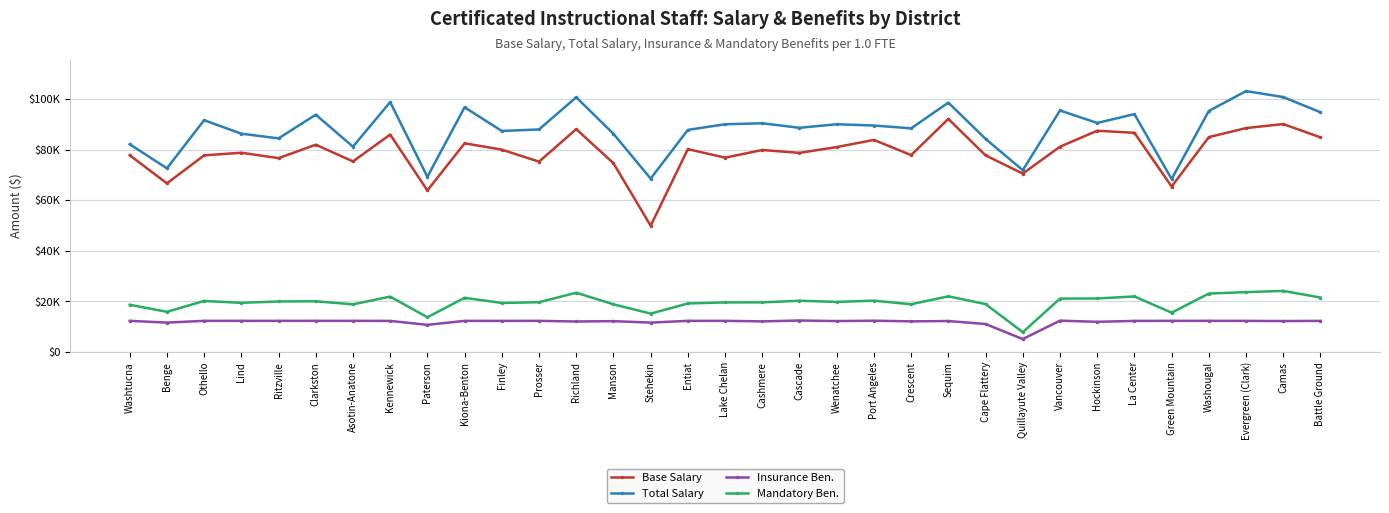

Reading left to right, what are all the values shown in this chart?

Base Salary: 77812	66690	77759	78802	76658	81986	75358	85993	63882	82530	80026	75266	88133	74654	49922	80221	76858	79882	78749	81043	83866	77865	92172	77766	70553	81184	87501	86688	65427	84977	88556	90134	84888
Total Salary: 82164	72640	91672	86332	84480	93852	81204	98843	69269	96765	87406	88014	100736	86287	68565	87840	90064	90451	88663	90072	89560	88446	98629	84276	71900	95508	90584	94066	68415	95320	103181	100818	94804
Insurance Ben.: 12312	11616	12312	12312	12312	12312	12312	12286	10729	12294	12289	12312	12053	12193	11616	12312	12312	12103	12443	12222	12359	12107	12245	11047	5106	12387	11930	12283	12312	12312	12302	12222	12300
Mandatory Ben.: 18670	15892	20176	19437	19974	20040	18841	21893	13744	21423	19377	19681	23425	18852	15168	19184	19601	19623	20261	19804	20289	18867	22009	18931	7832	21098	21162	21960	15544	23098	23670	24151	21532